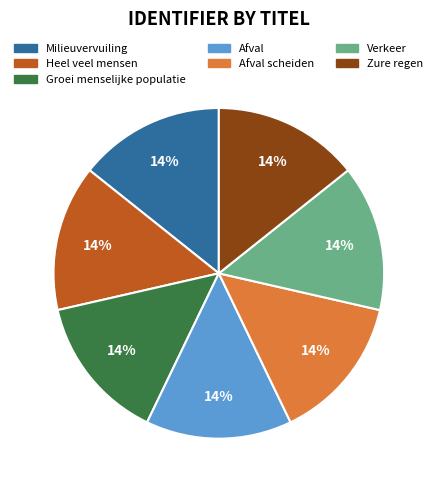

Is there any slice that represents more than half of the pie?

No